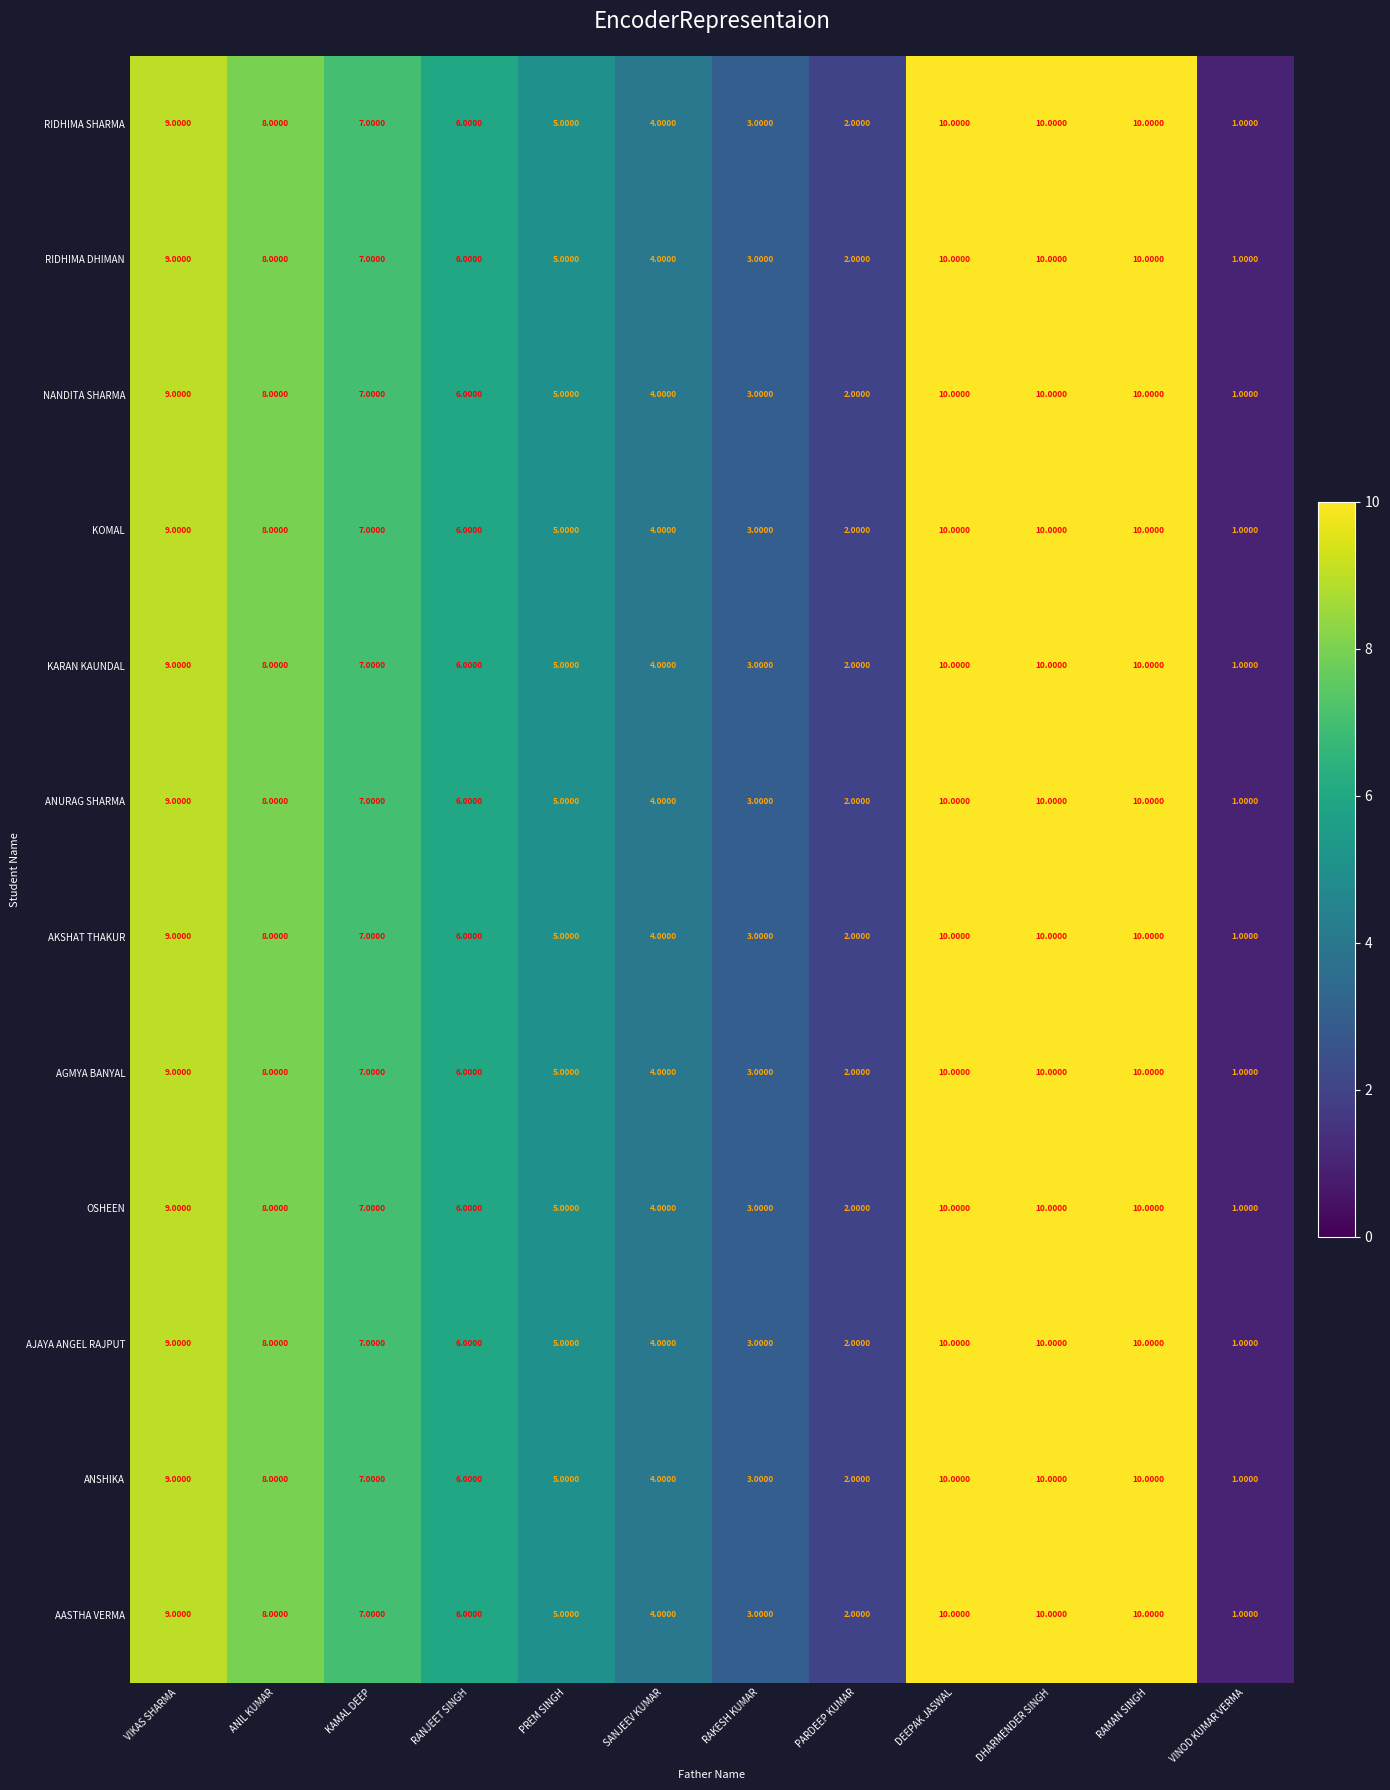

What is the total value across all series at KAMAL DEEP?

84